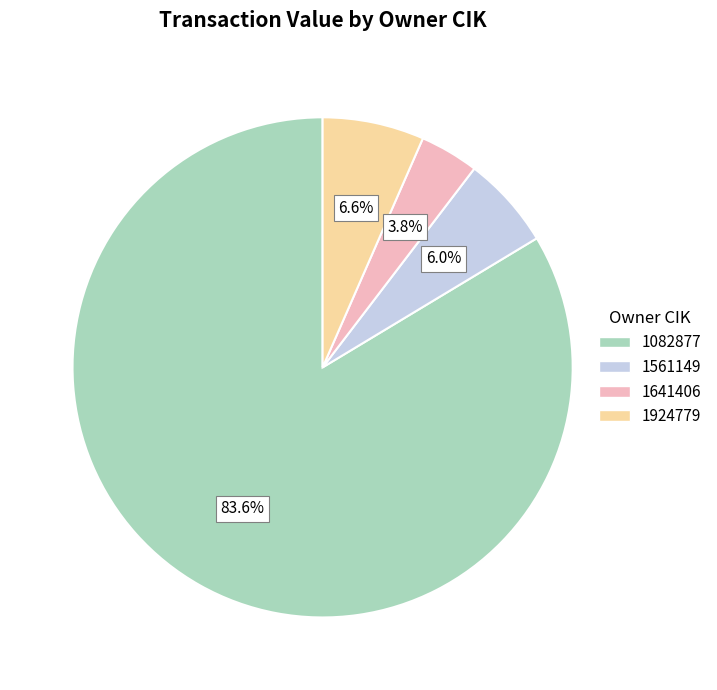

What percentage is the 1561149 slice, to the nearest percent?

6%